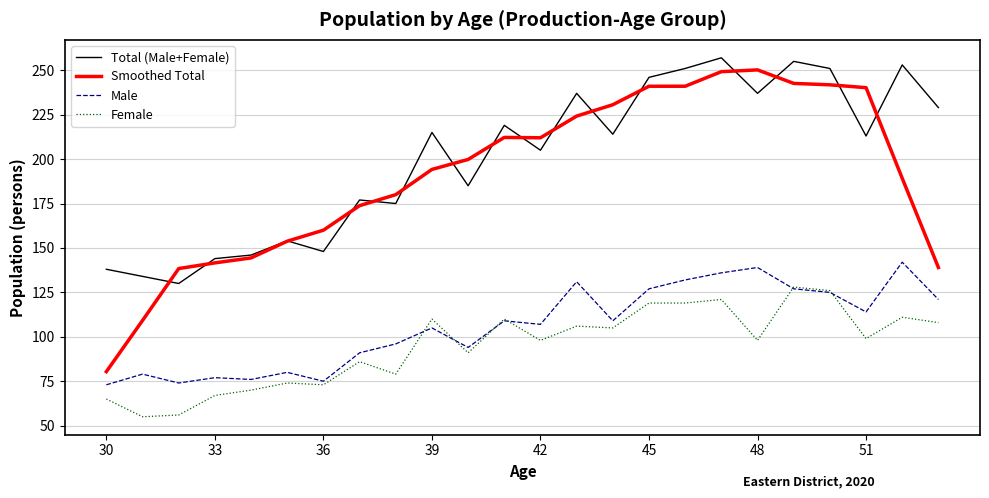

What is the smallest value displayed?

55.0